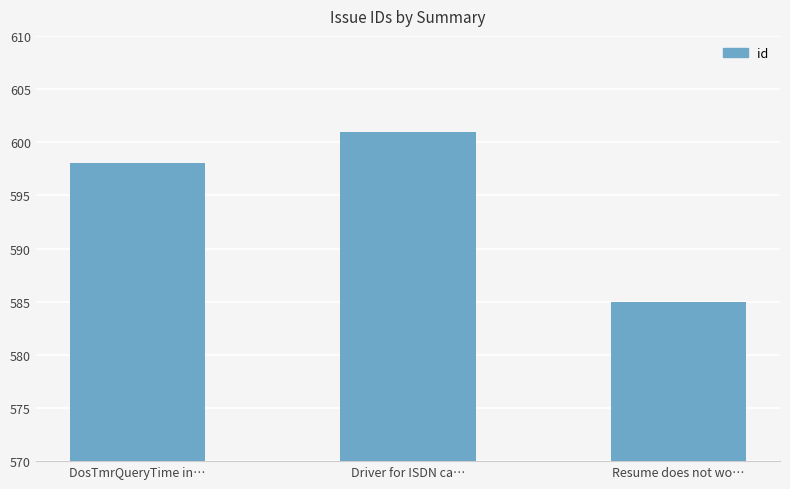

What value does the data have at Driver for ISDN ca…, to the nearest 5?

600